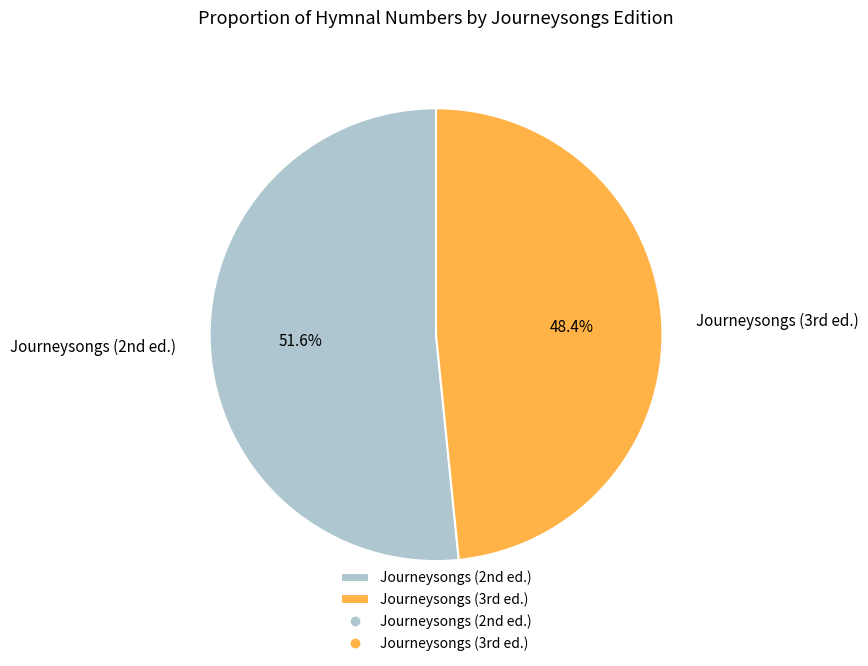

Which slice represents more than half of the pie?

Journeysongs (2nd ed.)